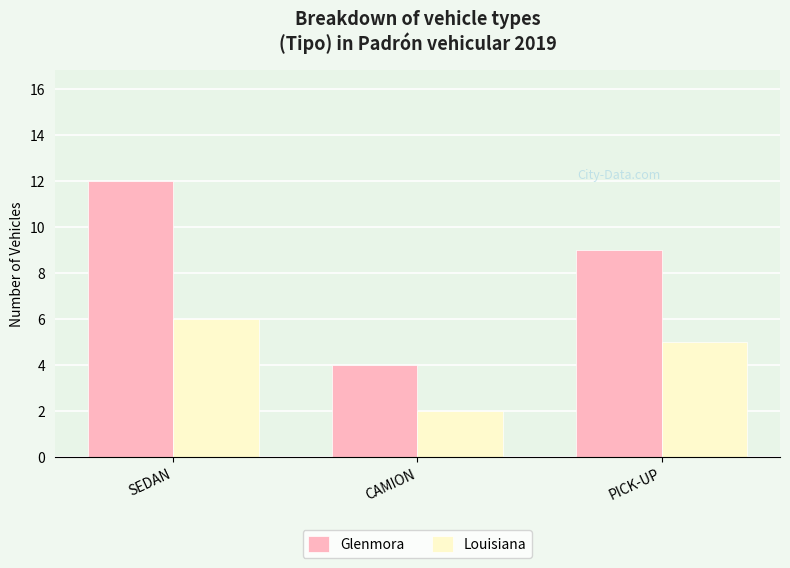

Reading right to left, transcribe all the data shown in this chart.

Glenmora: 9	4	12
Louisiana: 5	2	6